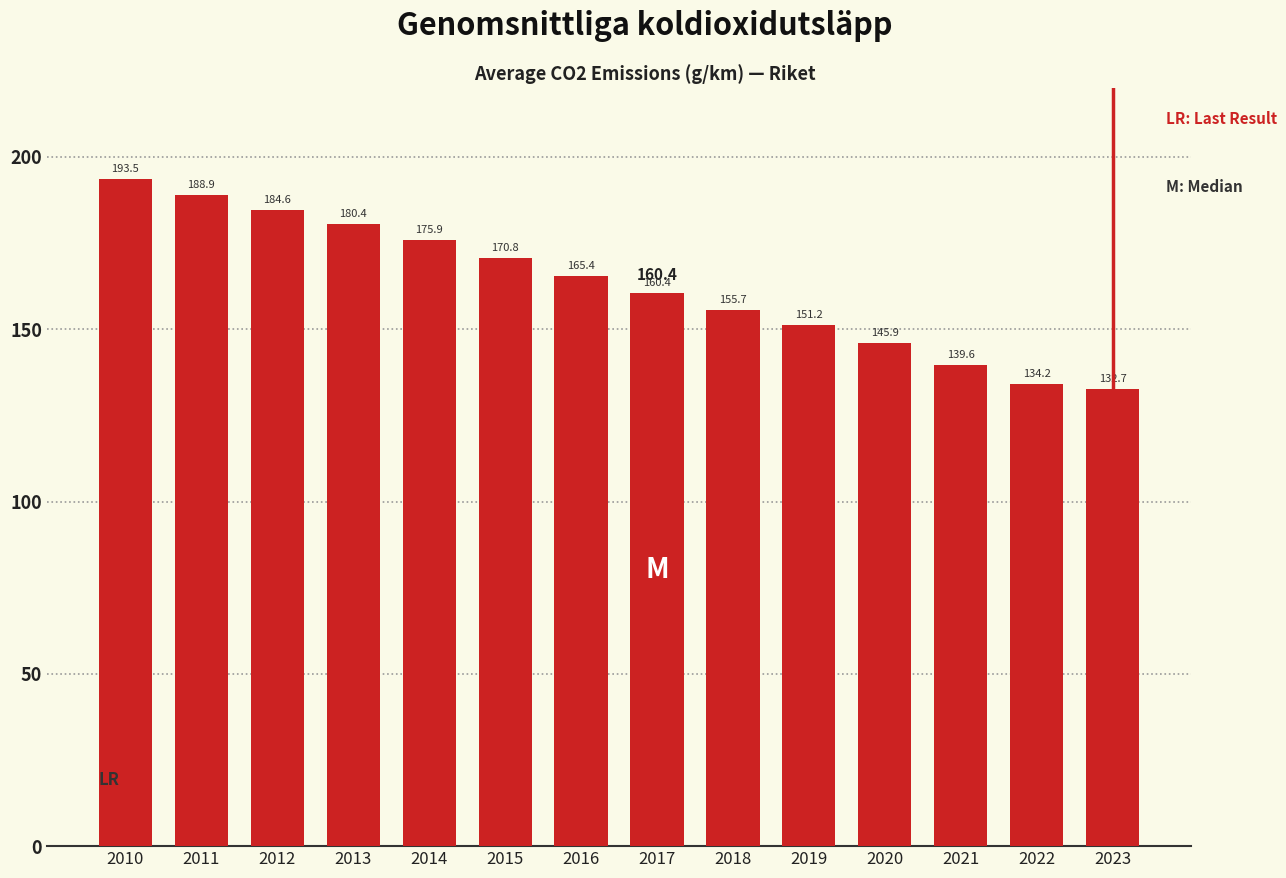

Is it true that the value at 2023 is 132.7?

True